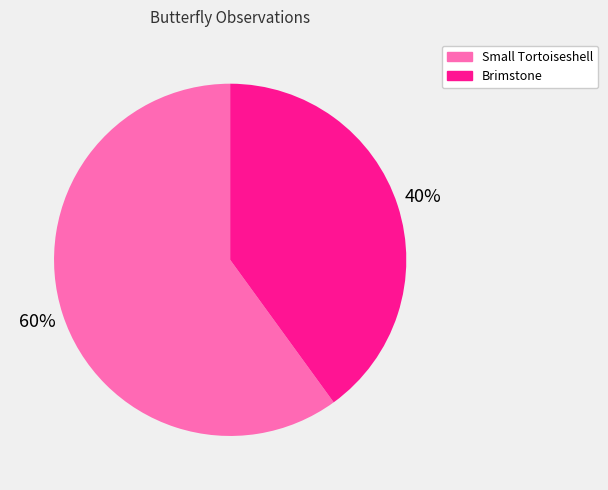

What percentage is the Brimstone slice, to the nearest percent?

40%